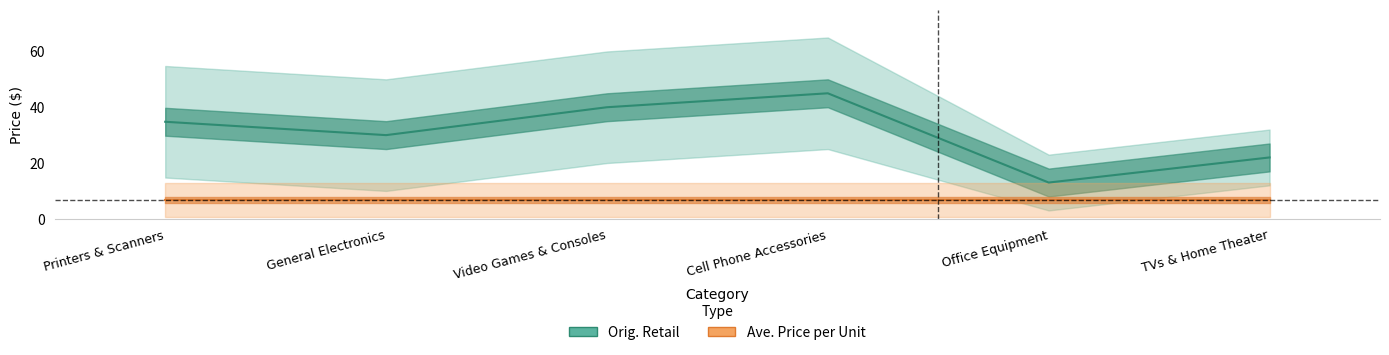

What is the label of the 5th point from the left?

Office Equipment